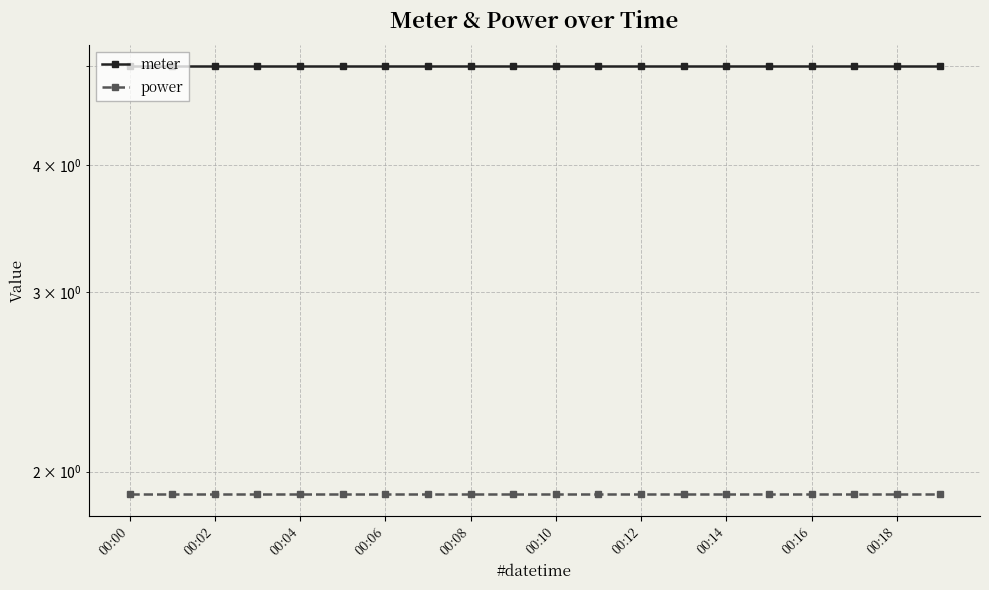

Between 00:00 and 00:14, which series saw the biggest shift?

meter